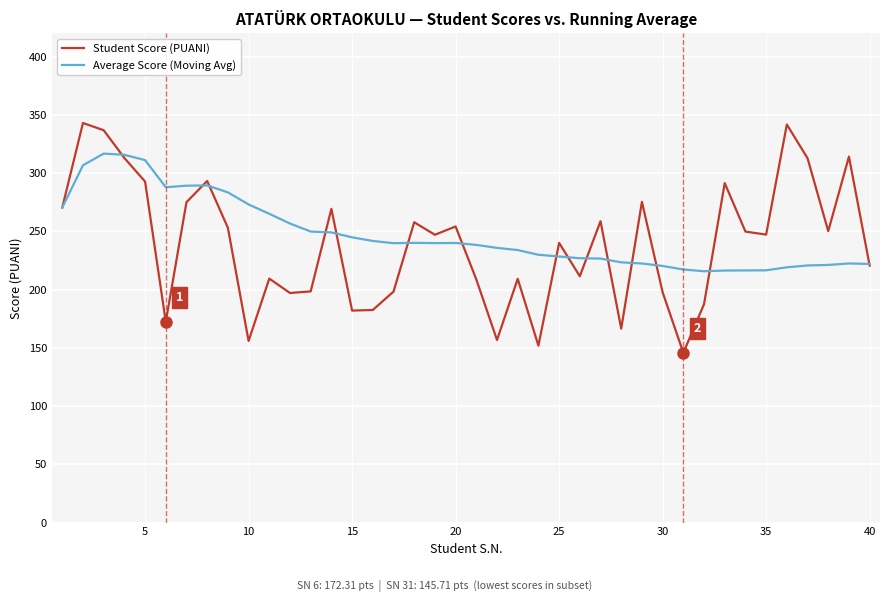

True or false: Average Score (Moving Avg) and Student Score (PUANI) cross at least once.

True